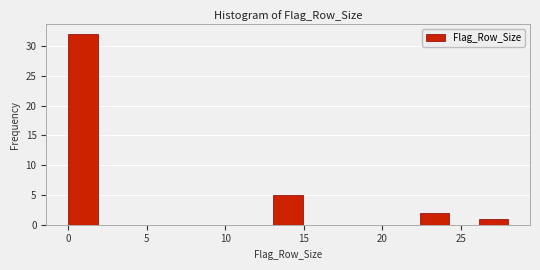

Read against the x-axis, roughly where is the centre of the tallest bar?

1.0